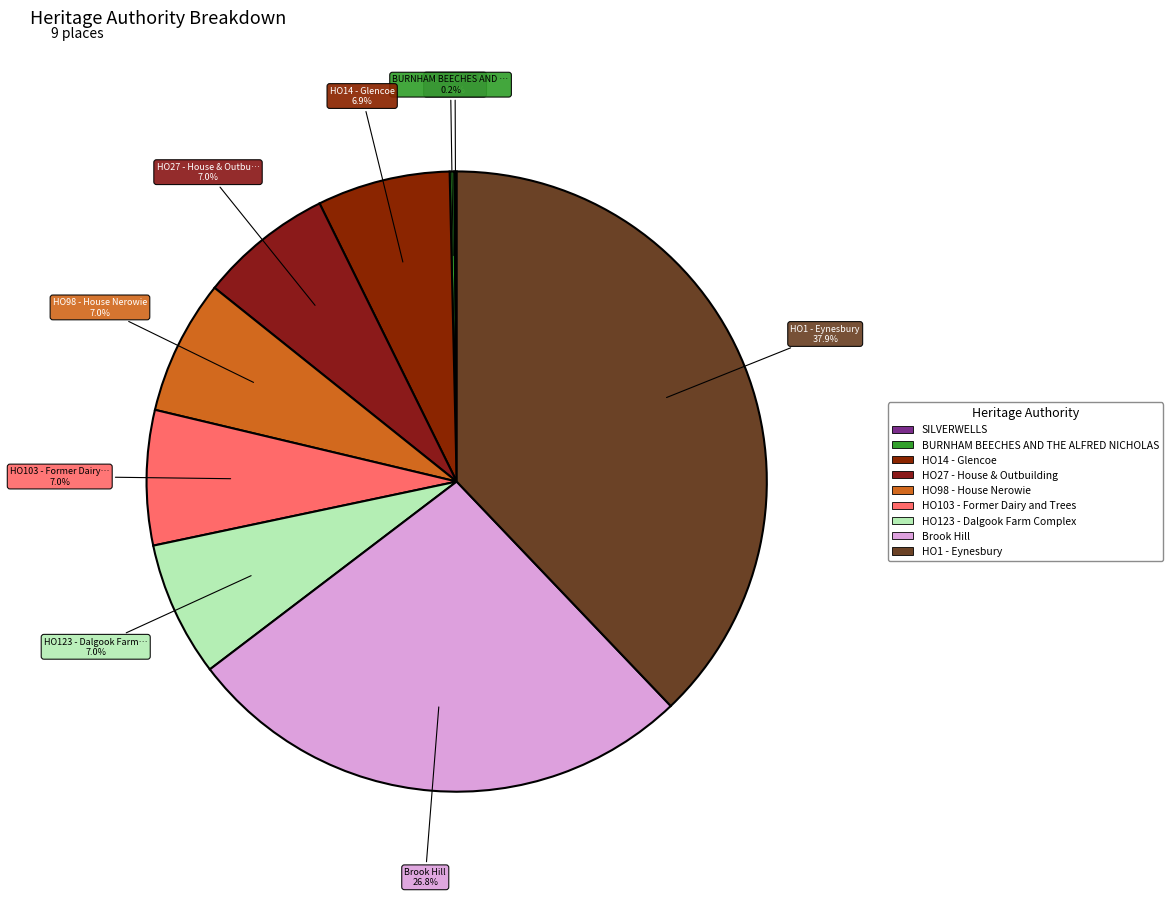

Which slice is the largest?

HO1 - Eynesbury